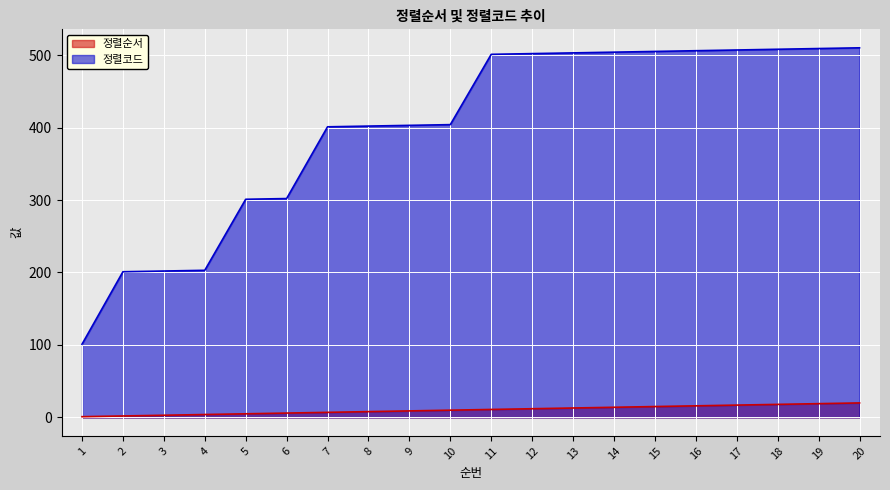

How many lines are shown in the chart?

2